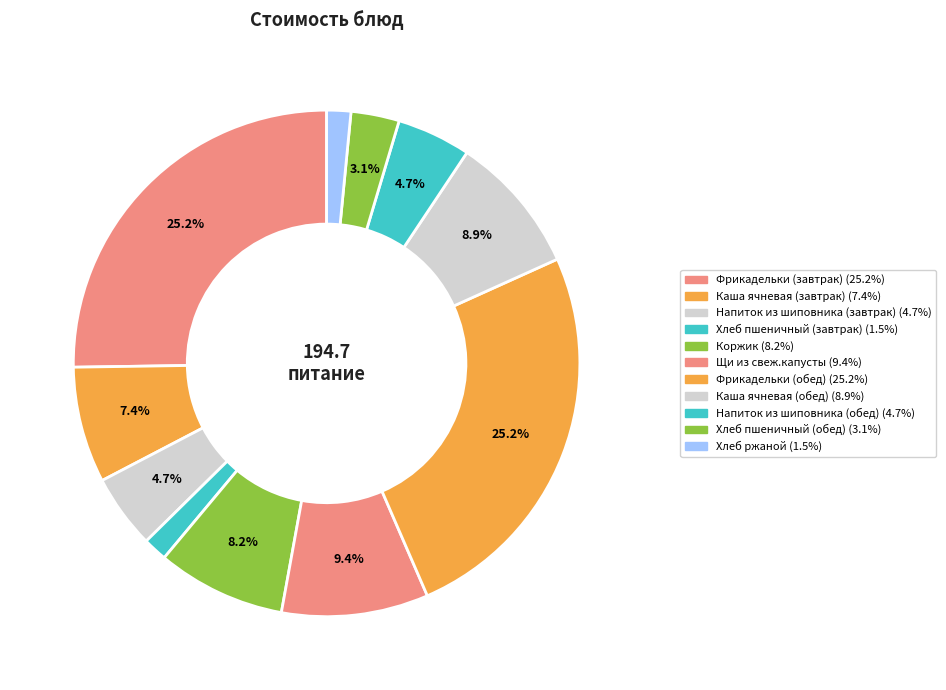

How many segments does this pie chart have?

11